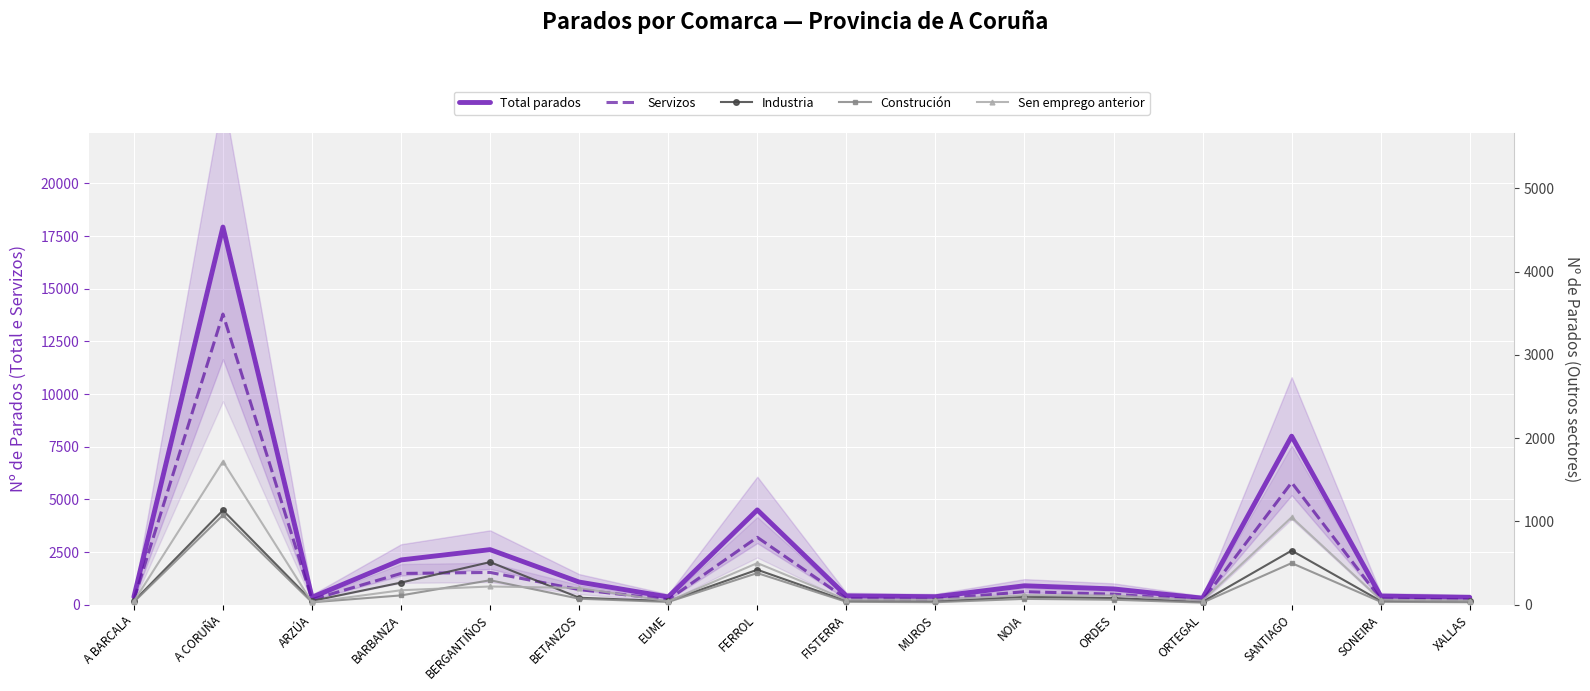

What is the highest value of the Industria series?

1134